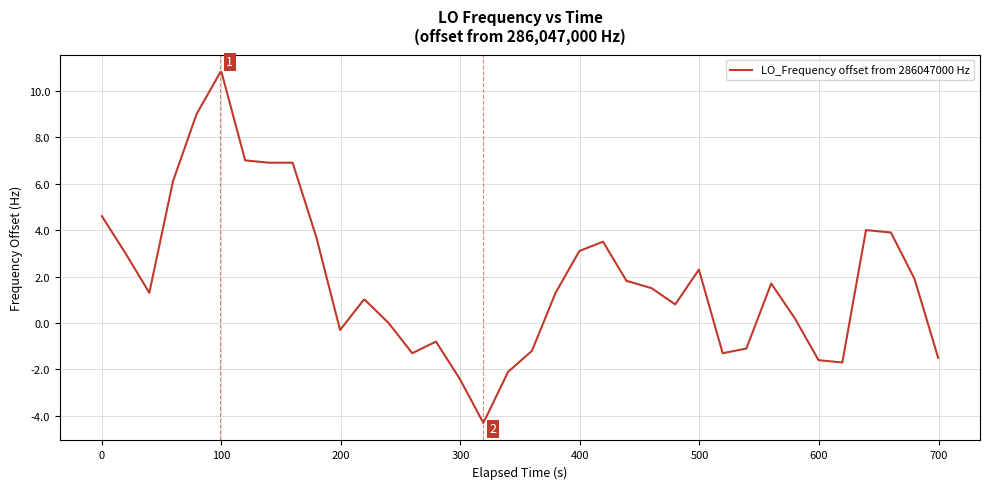

What is the greatest value displayed?

10.8